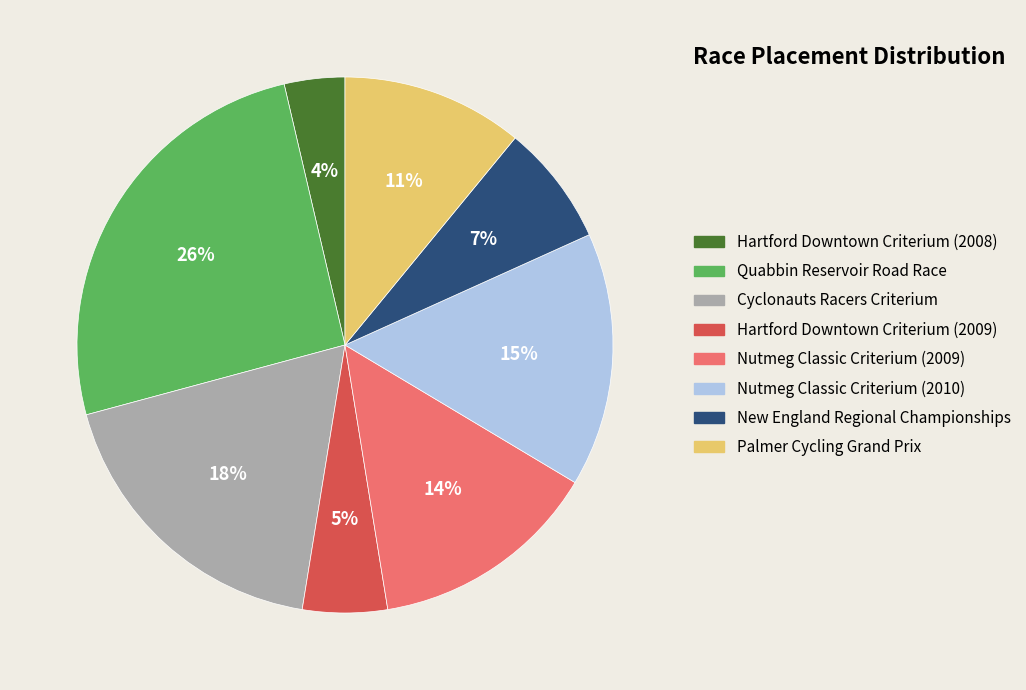

Is Cyclonauts Racers Criterium the majority of the pie?

No